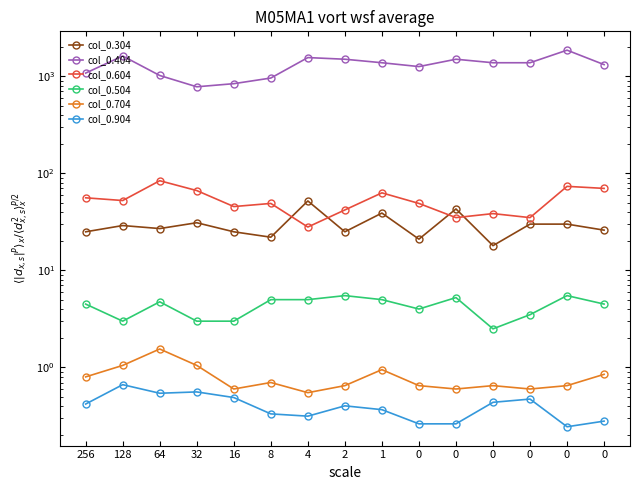

Which series changed the most between 32 and 16?

col_0.404